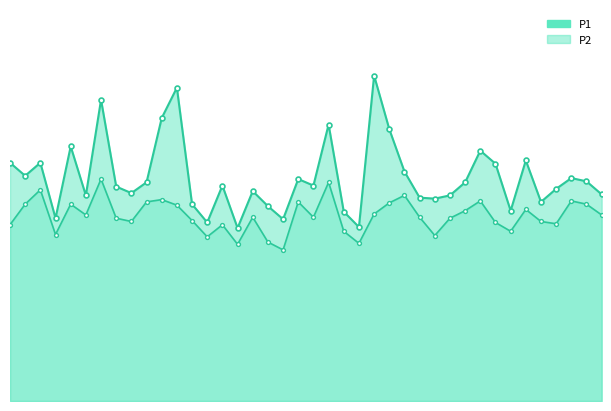

True or false: P2 and P1 intersect in this chart.

False